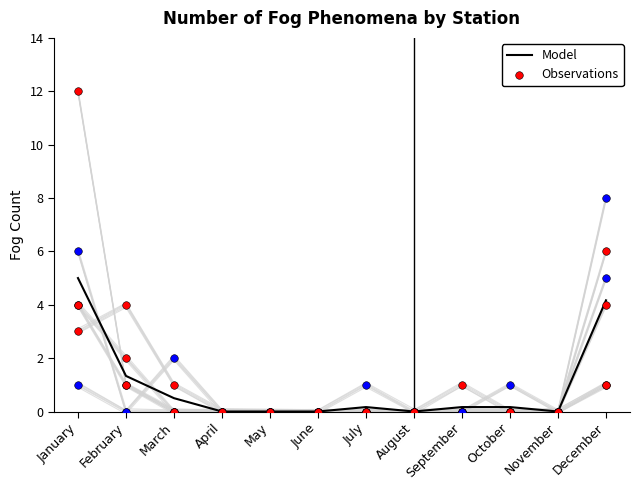

Which series has the largest total across all categories?

Observations